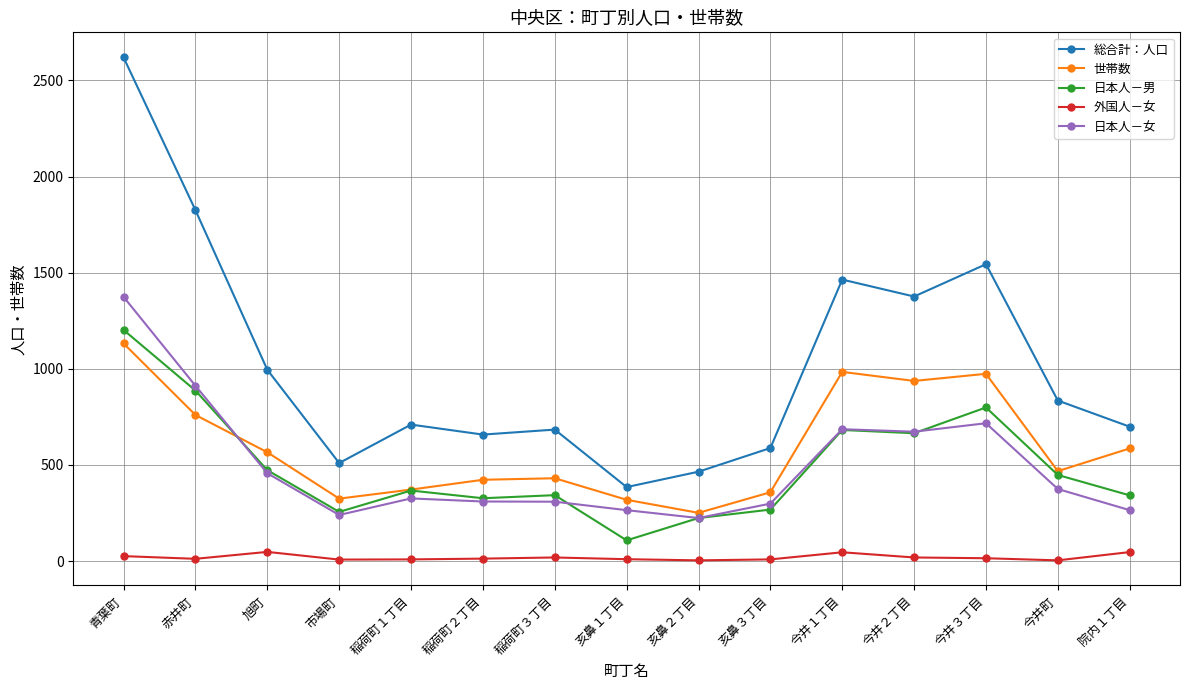

What is the maximum value shown in the chart?

2619